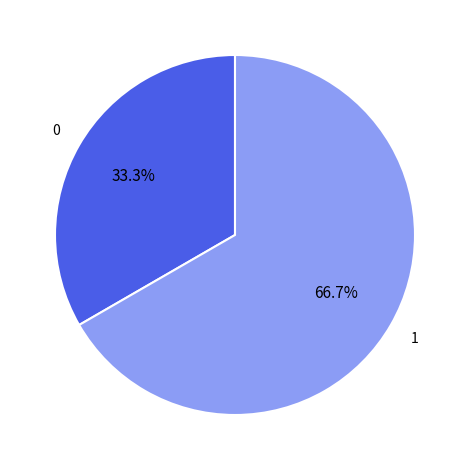

How many segments does this pie chart have?

2